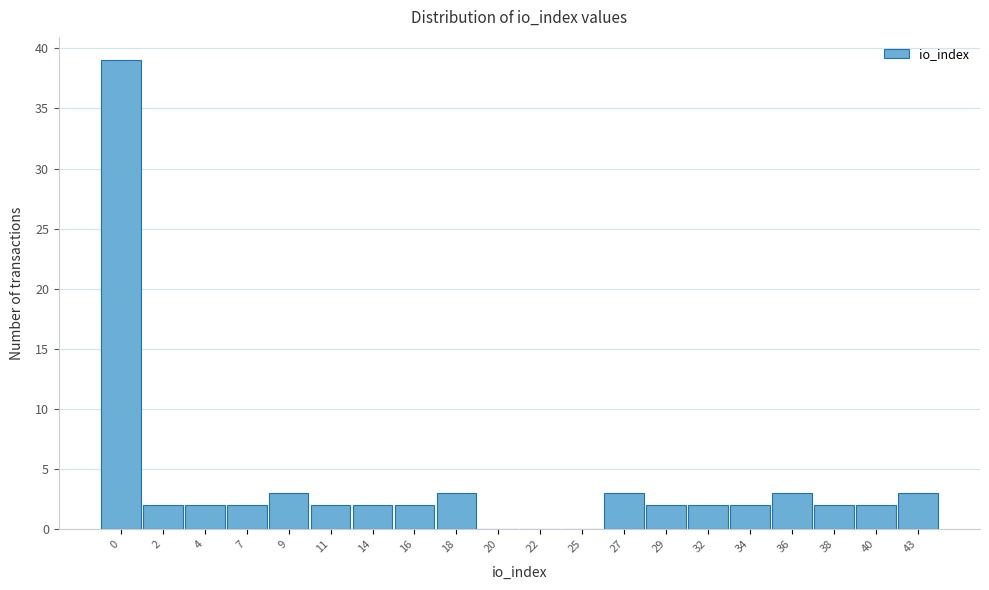

Reading left to right, what are all the values shown in this chart?

0=39	2=2	4=2	7=2	9=3	11=2	14=2	16=2	18=3	20=0	22=0	25=0	27=3	29=2	32=2	34=2	36=3	38=2	40=2	43=3